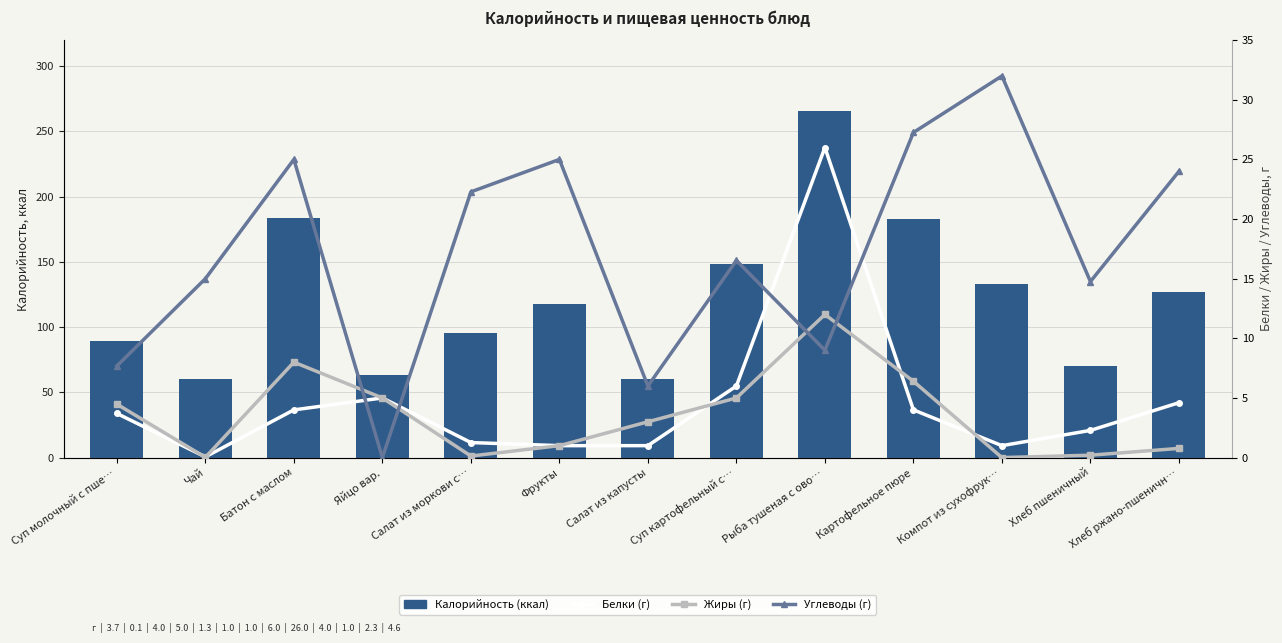

What is the difference between the highest and lowest values at Фрукты?

117.0